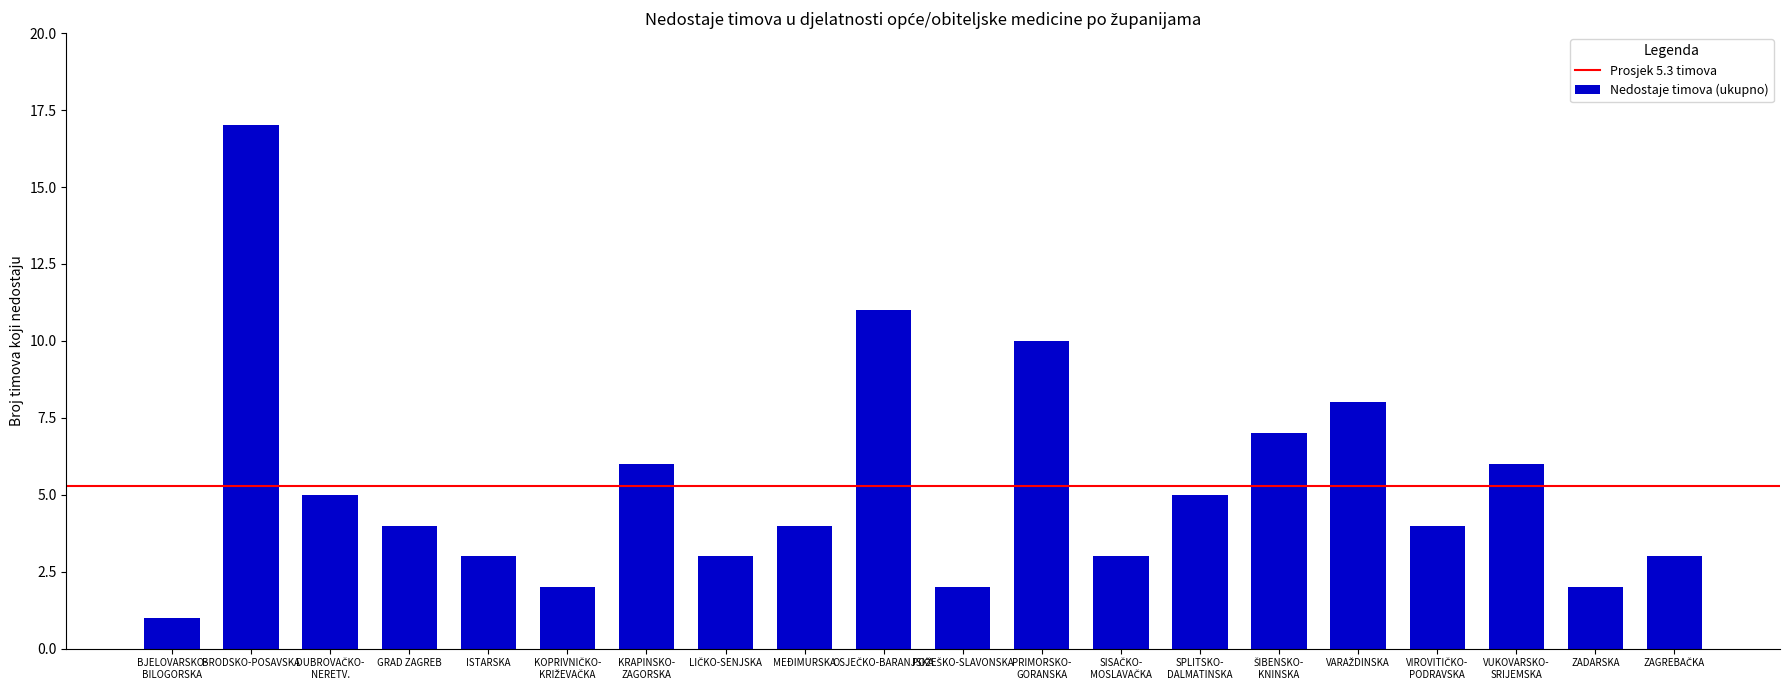

What is the sum of all values?

106